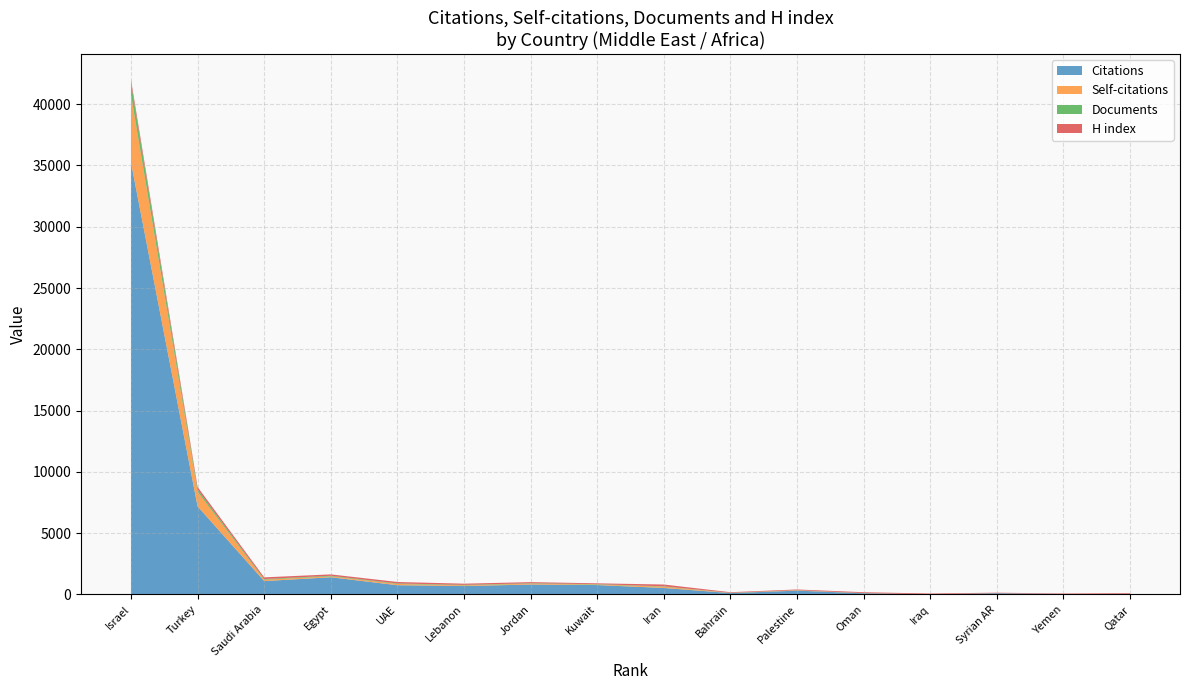

Reading right to left, extract all data points from this chart.

Citations: 16=0	15=26	14=90	13=2	12=87	11=302	10=102	9=520	8=757	7=802	6=676	5=744	4=1394	3=1081	2=7178	1=35242
Self-citations: 16=0	15=0	14=3	13=0	12=9	11=31	10=13	9=107	8=42	7=70	6=58	5=104	4=73	3=116	2=1196	1=5541
Documents: 16=1	15=2	14=3	13=3	12=6	11=10	10=12	9=28	8=33	7=34	6=39	5=42	4=49	3=54	2=182	1=937
H index: 16=89	15=40	14=40	13=63	12=71	11=55	10=47	9=146	8=67	7=91	6=97	5=118	4=112	3=135	2=204	1=282